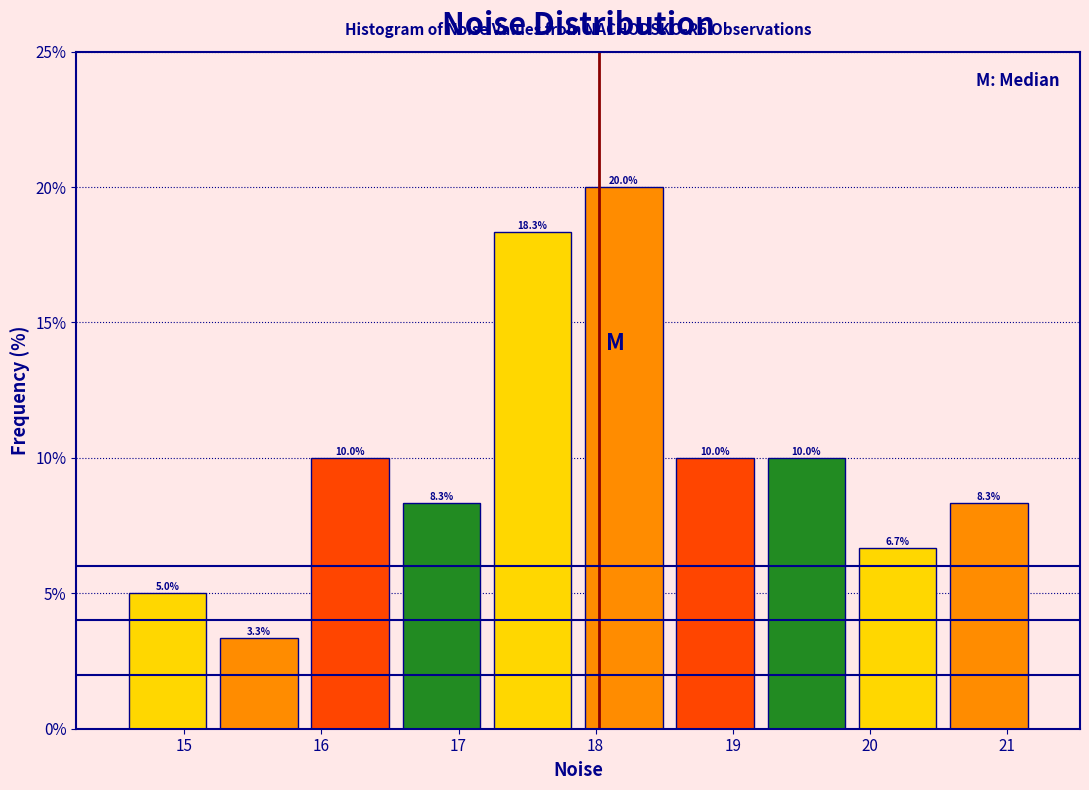

Reading left to right, list every bar in this chart as the range it spans on the x-axis followed by its height. The bar edges are not printed on the chart, so give them approximately, as read against the axis.

14.5 to 15.2: 5.0
15.2 to 15.9: 3.3
15.9 to 16.5: 10.0
16.5 to 17.2: 8.3
17.2 to 17.9: 18.3
17.9 to 18.5: 20.0
18.5 to 19.2: 10.0
19.2 to 19.9: 10.0
19.9 to 20.5: 6.7
20.5 to 21.2: 8.3